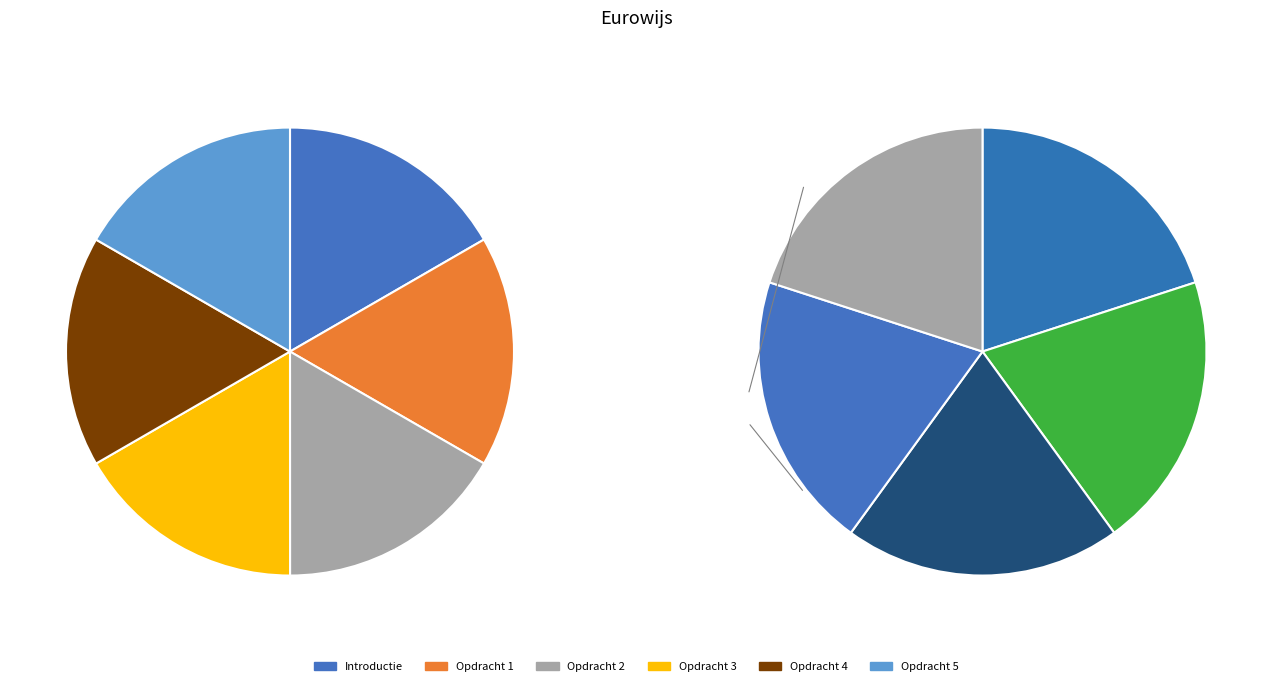

Which slice is the largest?

Opdracht 5